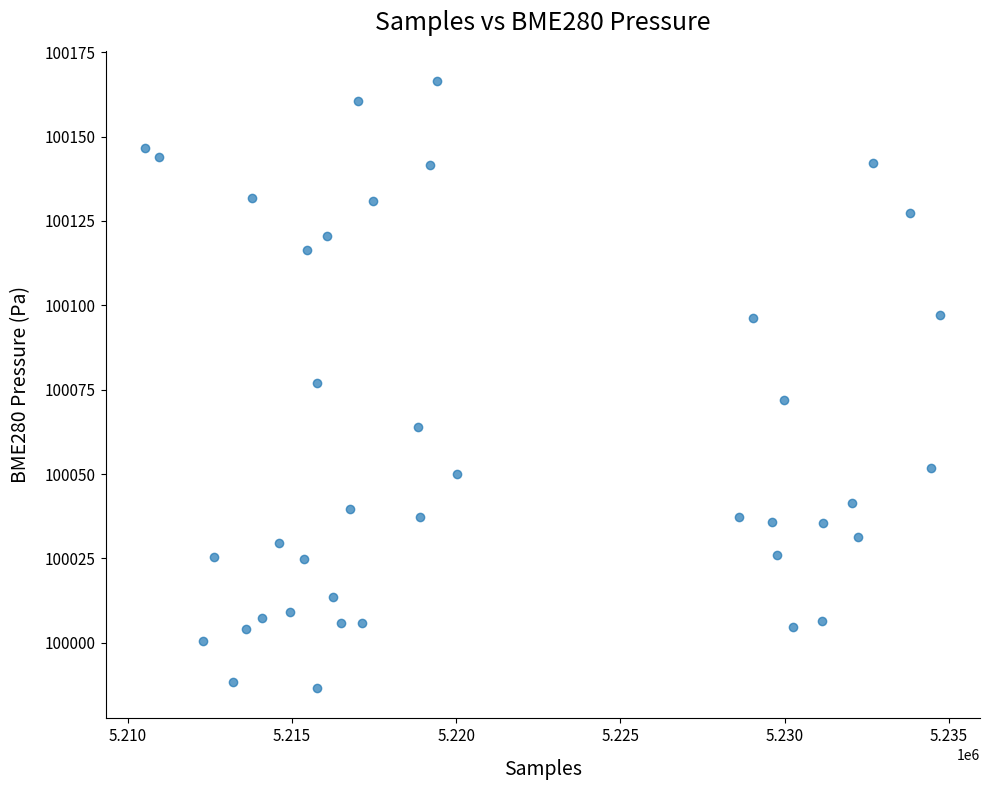

What is the range of X values (max minus min)?

24197.0